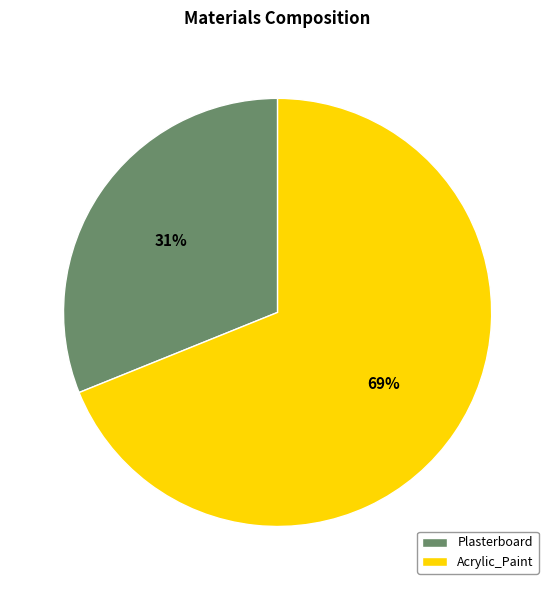

Which slice is the smallest?

Plasterboard